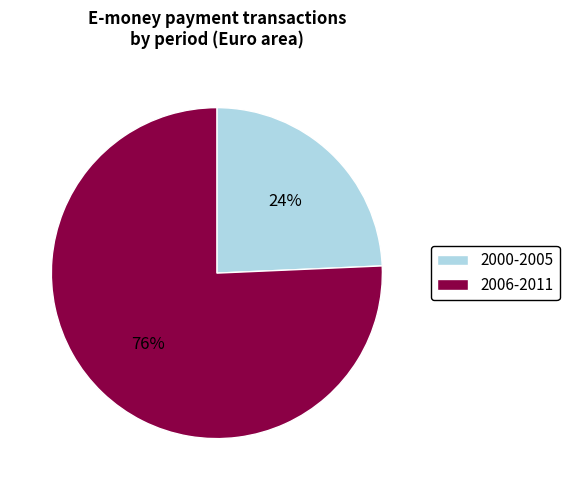

Do 2000-2005 and 2006-2011 together represent more than half of the pie?

Yes